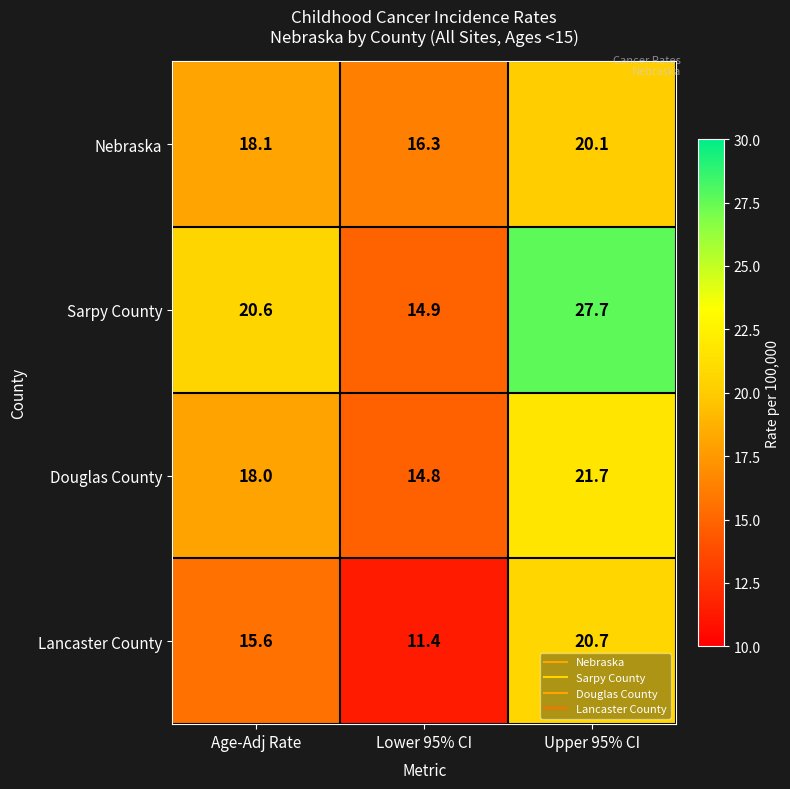

Where is Douglas County nearest to the value 18?

Age-Adj Rate